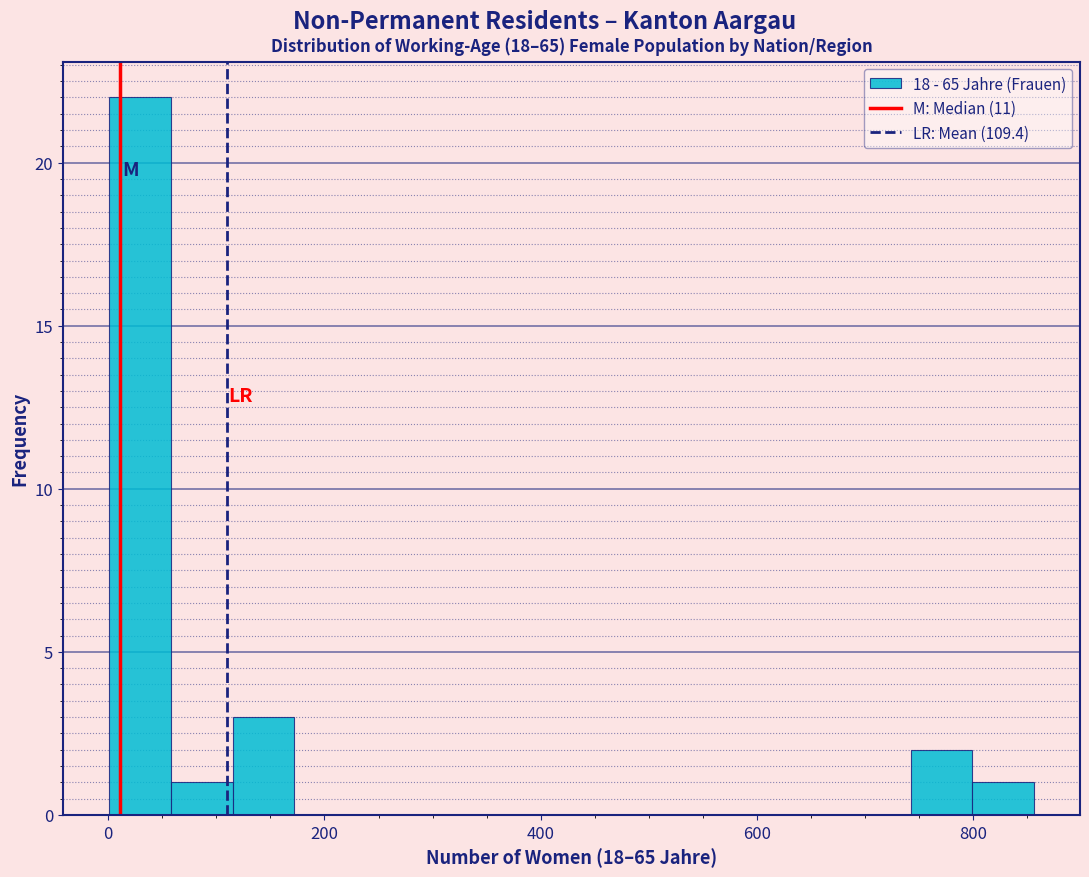

Read against the x-axis, roughly where is the centre of the tallest bar?

20